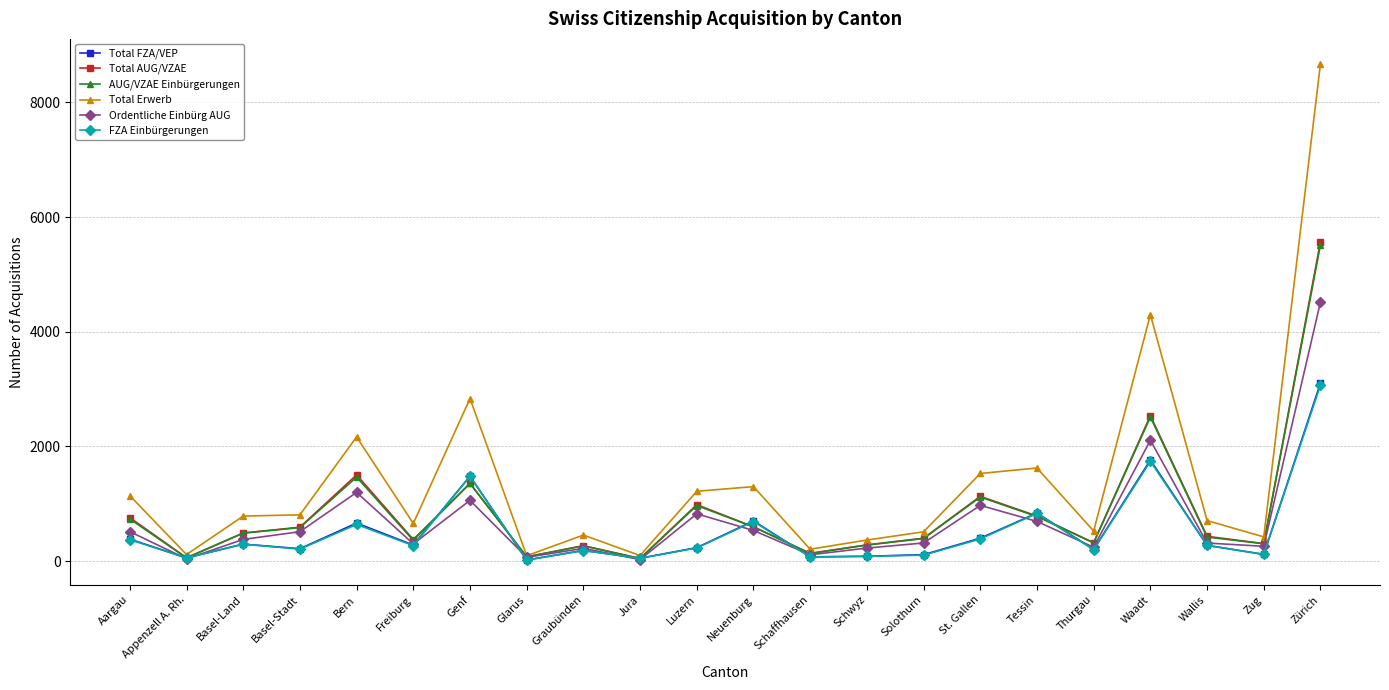

What is the maximum value for Total AUG/VZAE?

5570